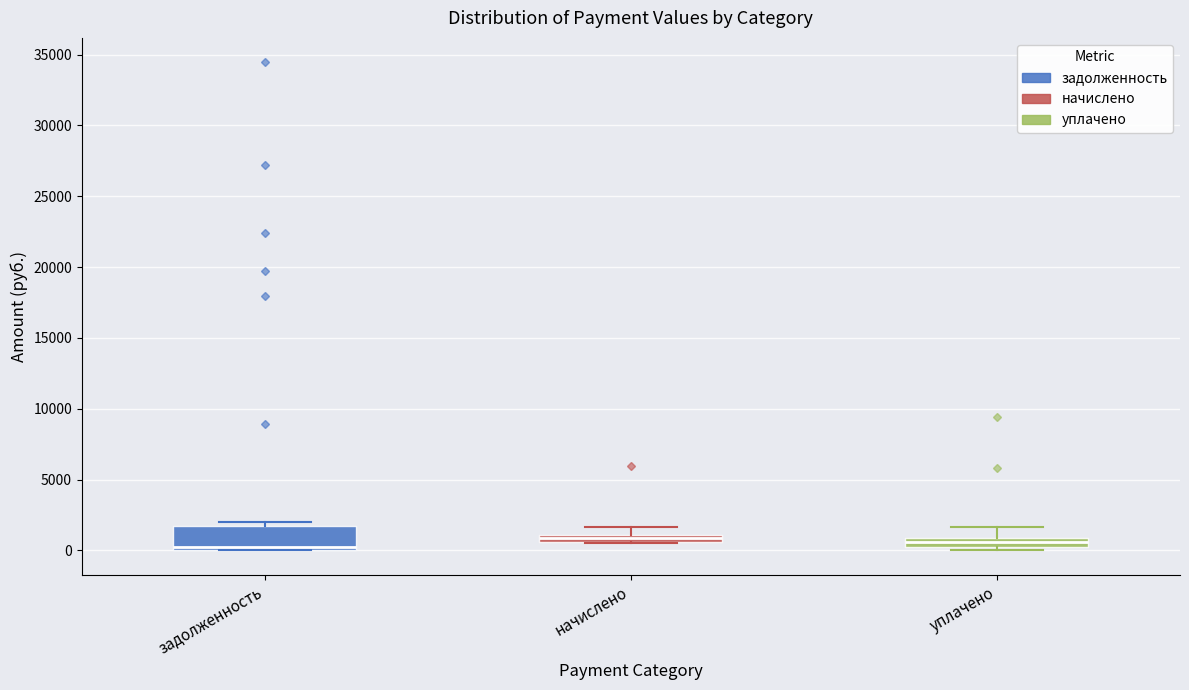

Which box is the tallest, from its lower edge to its upper edge?

задолженность